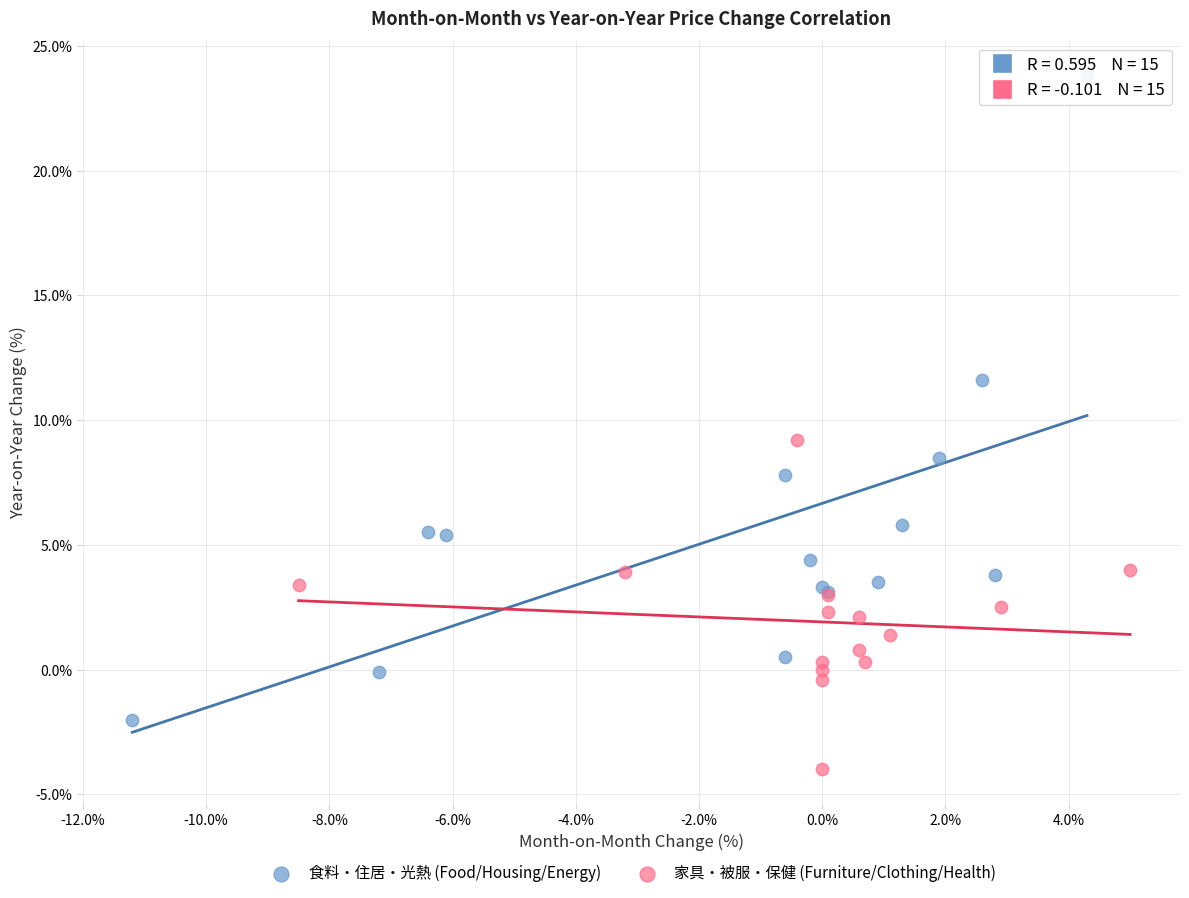

What are all the series names shown in the legend?

食料・住居・光熱 (Food/Housing/Energy), 家具・被服・保健 (Furniture/Clothing/Health)